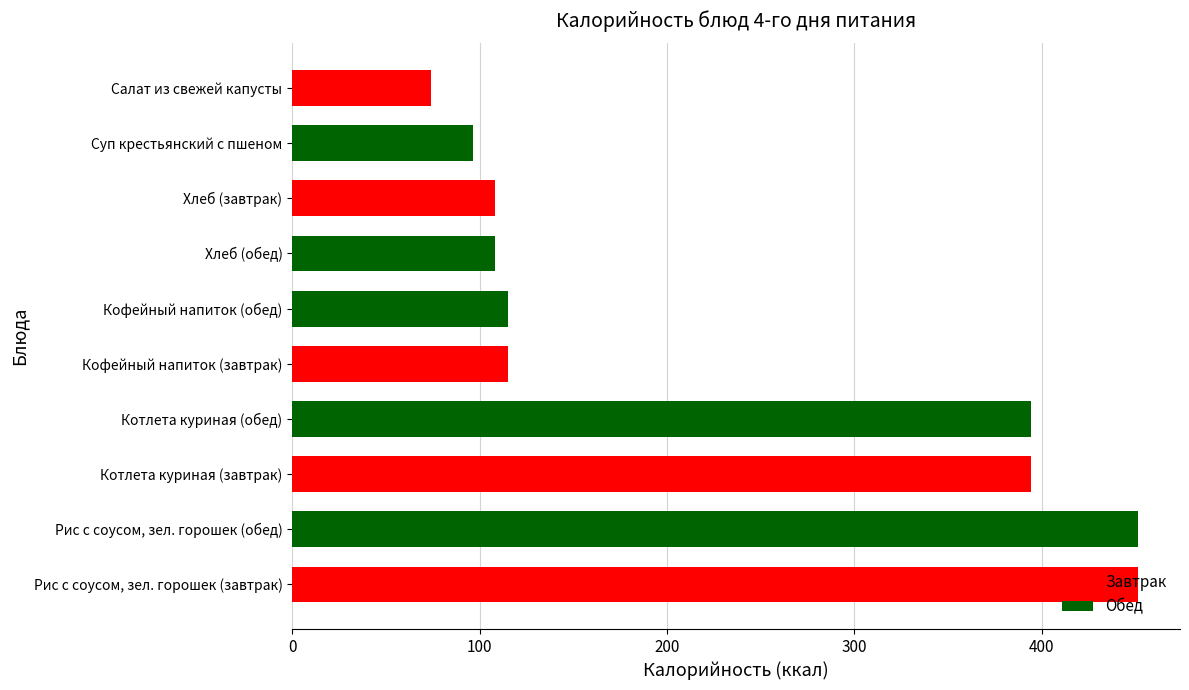

Read the value at Котлета куриная (завтрак).

394.0